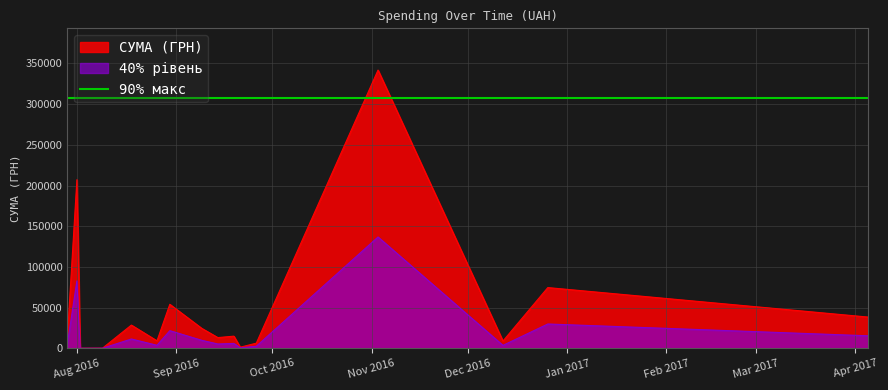

Rank the categories by value from lowest to highest.

14, 22, 11, 19, 36, 16, 24, 10, 13, 18, 21, 35, 30, 33, 12, 20, 8, 15, 23, 28, 31, 38, 29, 32, 7, 6, 17, 25, 4, 39, 3, 9, 26, 34, 1, 2, 0, 27, 37, 5